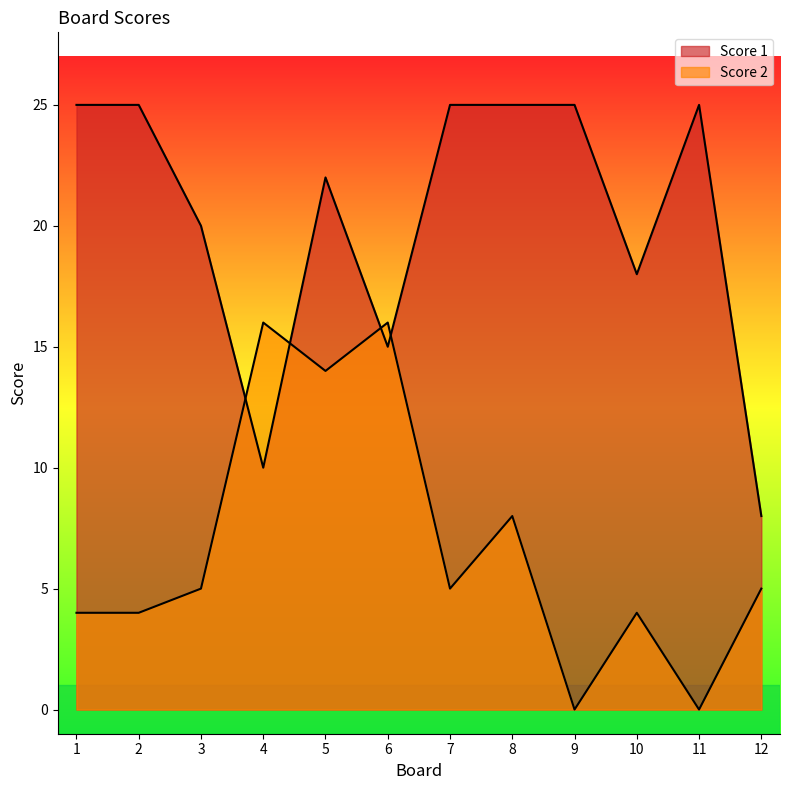

In Score 1, how many points are higher than both neighbors (excluding endpoints)?

2